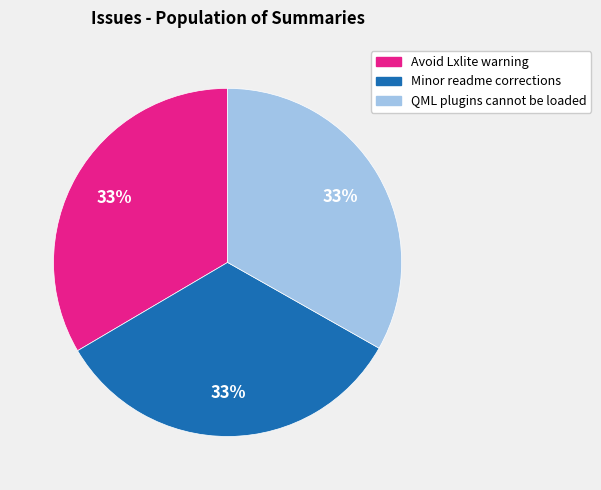

Does any single category account for the majority?

No